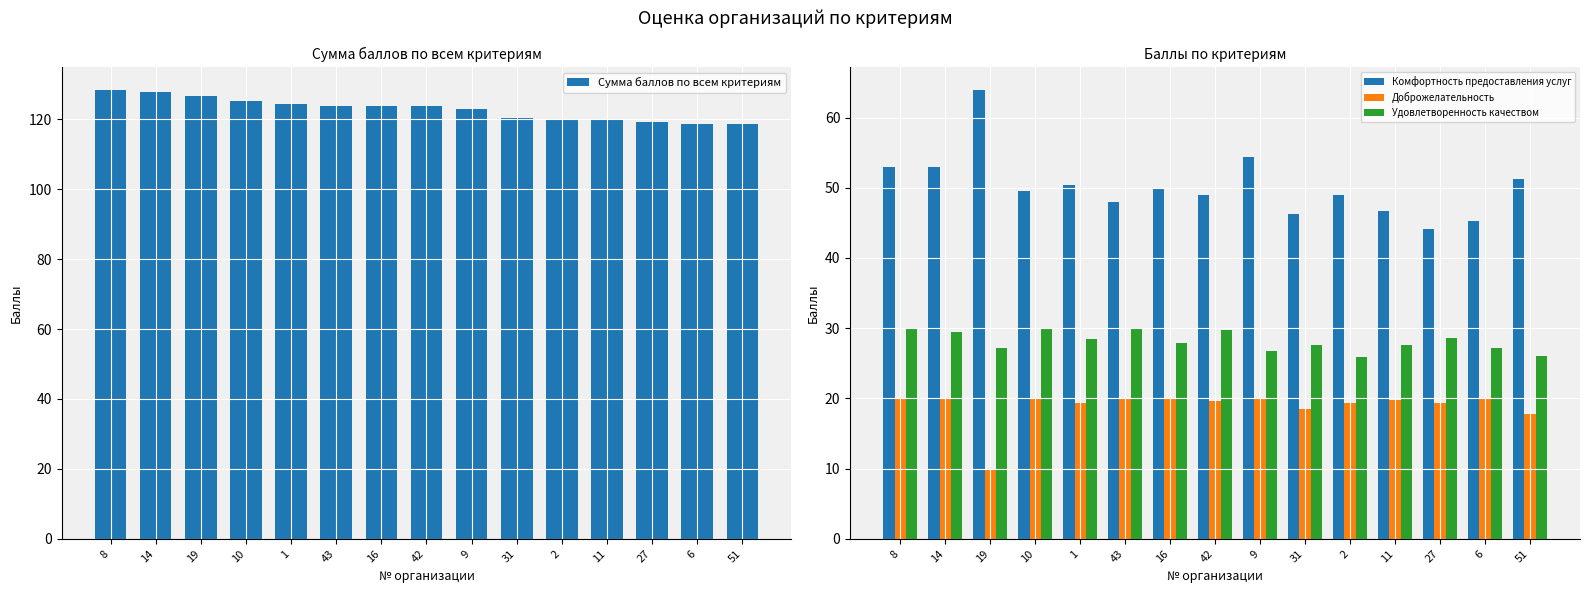

Reading right to left, list all the values displayed in this chart.

Сумма баллов по всем критериям: 118.6	118.8	119.2	119.7	120.1	120.4	122.9	123.9	123.9	123.9	124.3	125.2	126.6	127.8	128.5
Комфортность предоставления услуг: 51.2	45.2	44.2	46.8	49.0	46.2	54.5	49.0	50.0	48.0	50.5	49.5	64.0	53.0	53.0
Доброжелательность: 17.8	20.0	19.4	19.8	19.4	18.5	20.0	19.7	20.0	20.0	19.4	20.0	10.0	20.0	20.0
Удовлетворенность качеством: 26.0	27.1	28.6	27.6	25.9	27.7	26.8	29.8	27.9	29.9	28.5	30.0	27.1	29.4	30.0